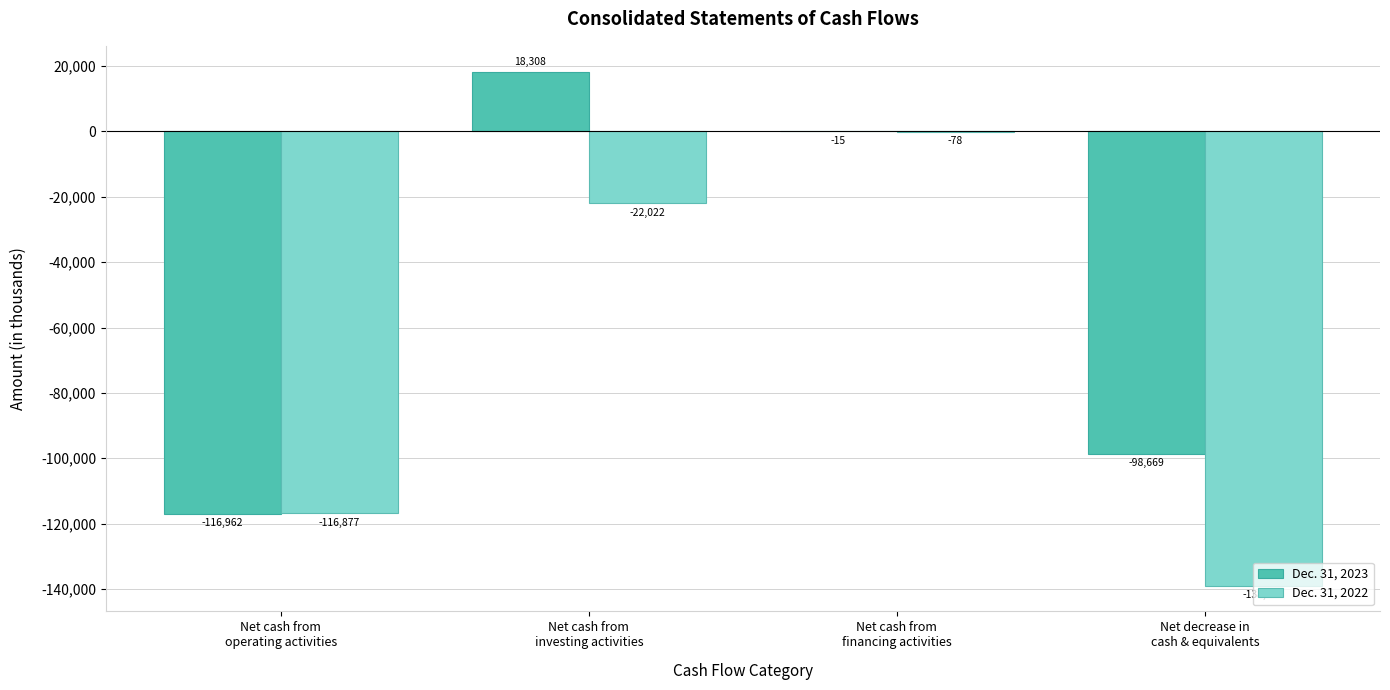

What is the sum of the Dec. 31, 2023 values at Net decrease in
cash & equivalents and Net cash from
financing activities?

-98684